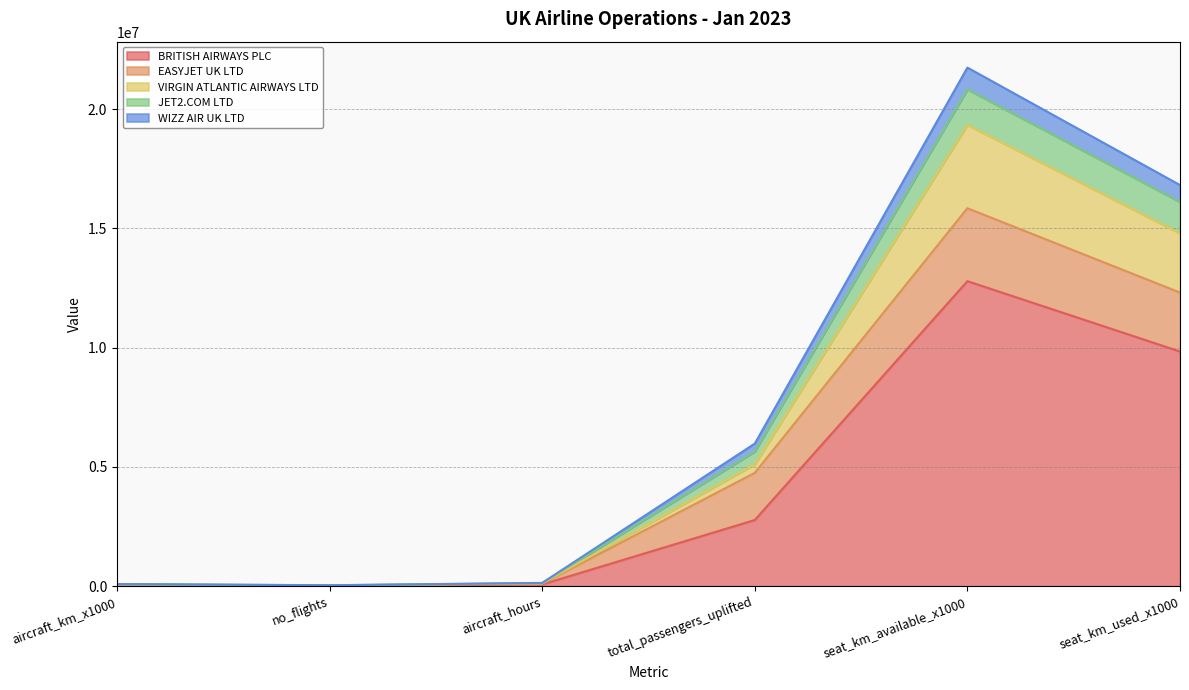

How many lines are shown in the chart?

5